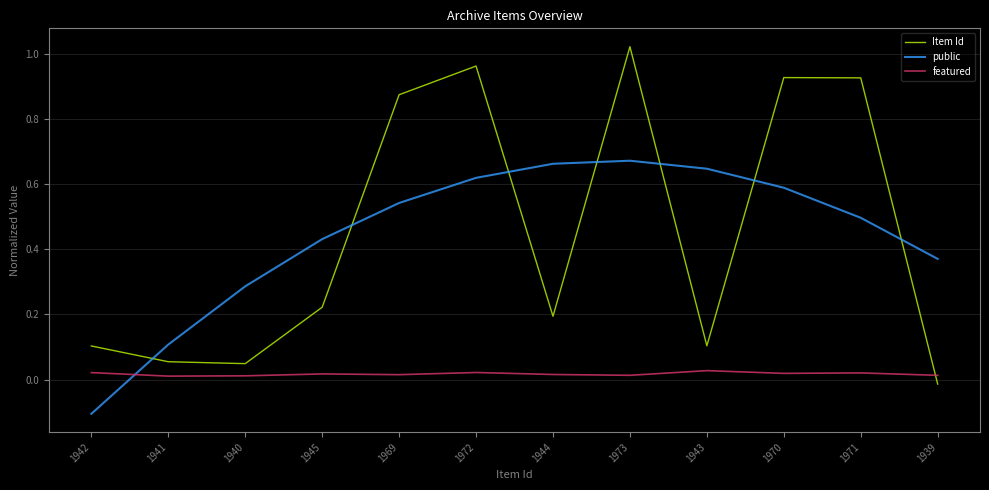

Which series has the widest spread of values?

Item Id